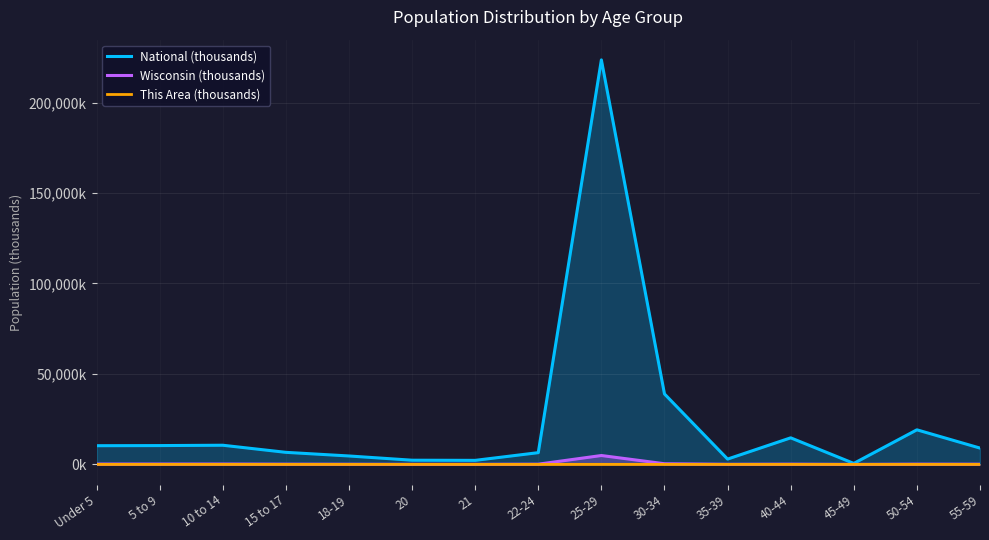

What is the value of the This Area (thousands) point at the 12th from the left?

0.3